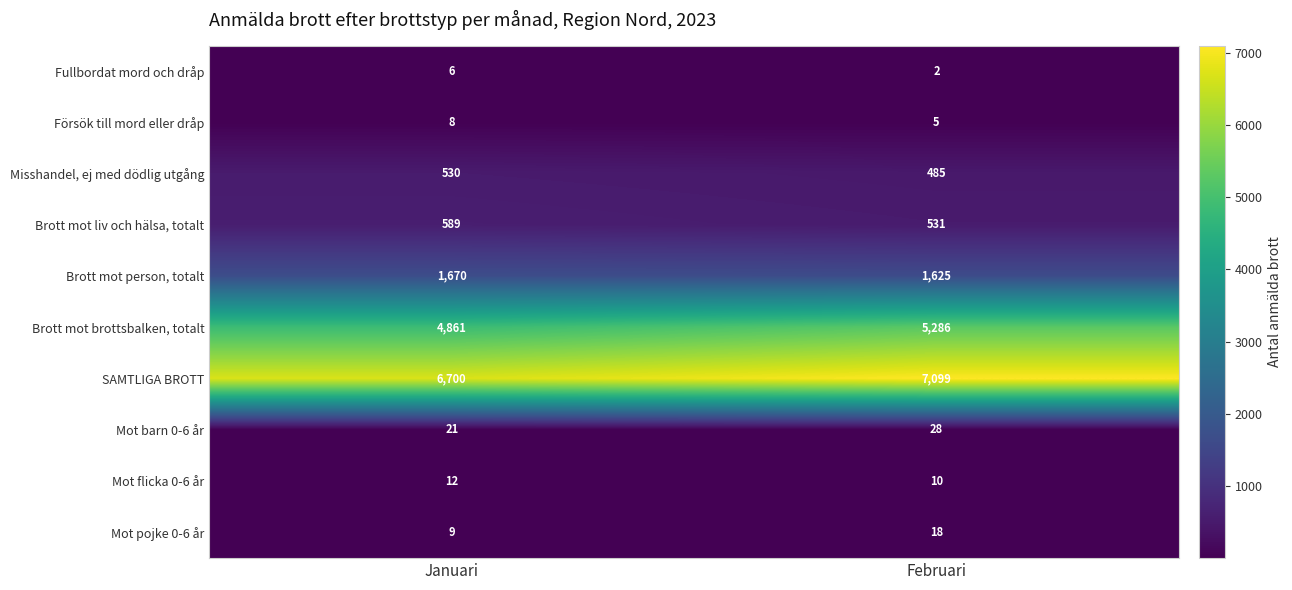

At Februari, list the series in order from largest to smallest.

SAMTLIGA BROTT, Brott mot brottsbalken, totalt, Brott mot person, totalt, Brott mot liv och hälsa, totalt, Misshandel, ej med dödlig utgång, Mot barn 0-6 år, Mot pojke 0-6 år, Mot flicka 0-6 år, Försök till mord eller dråp, Fullbordat mord och dråp